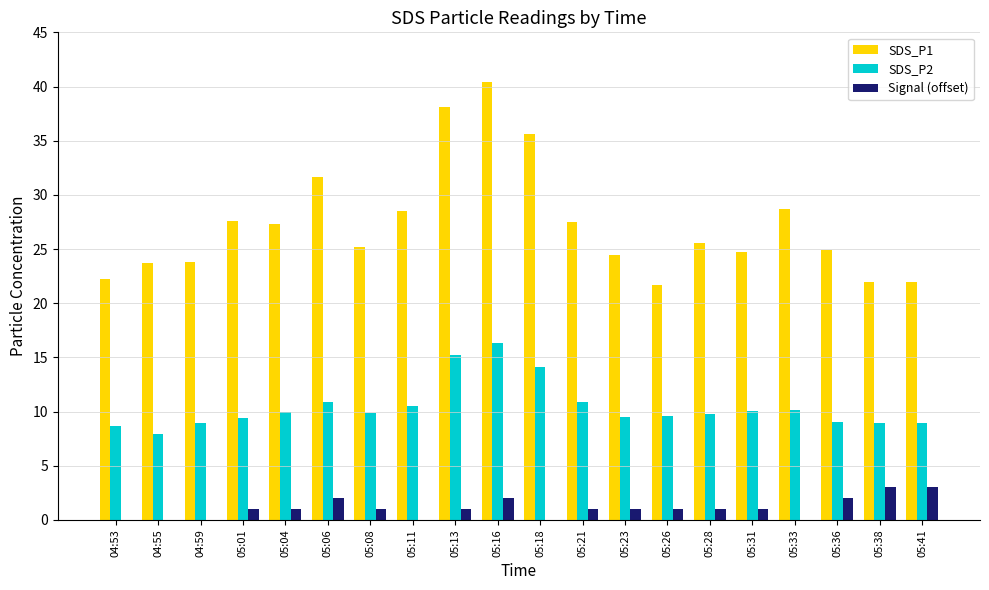

How many distinct data groups are displayed?

3